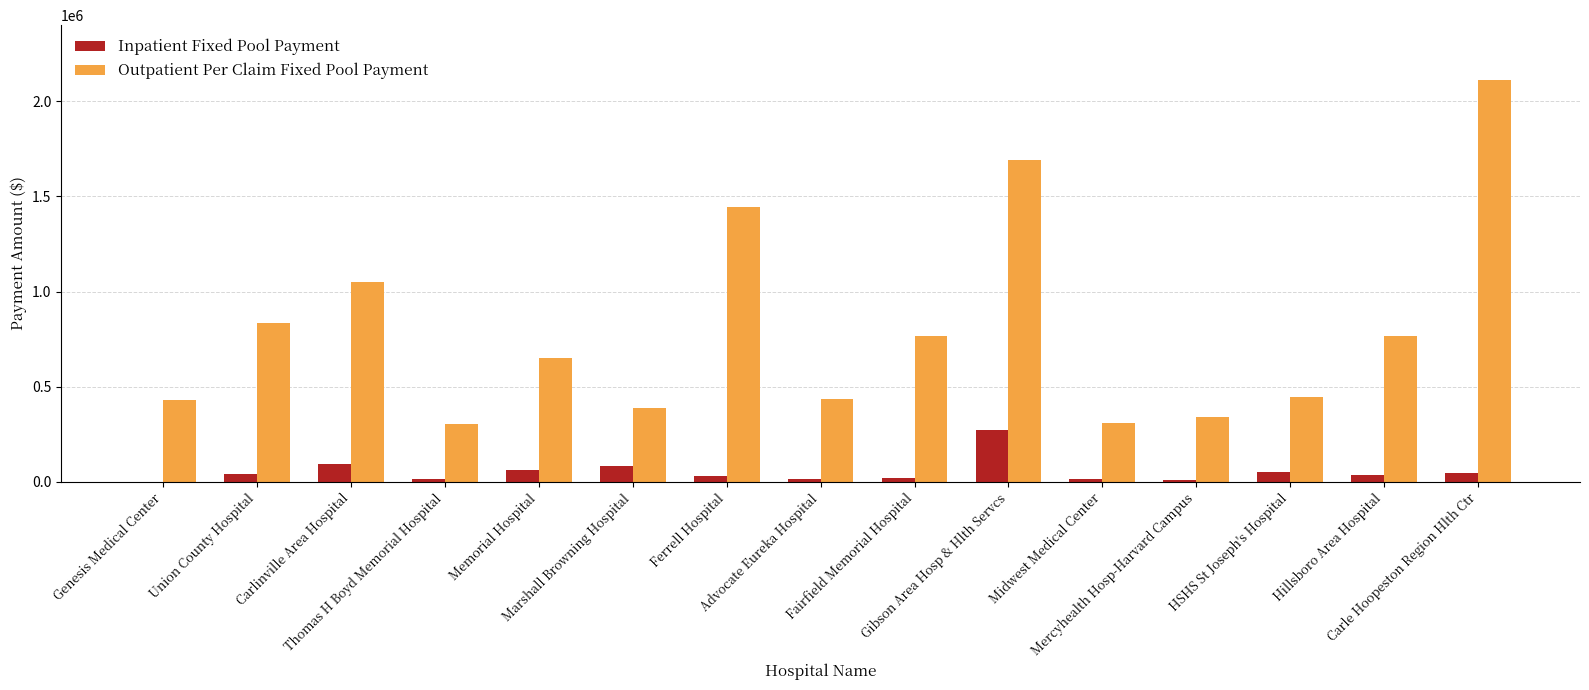

What is the highest value of the Outpatient Per Claim Fixed Pool Payment series?

2113557.2